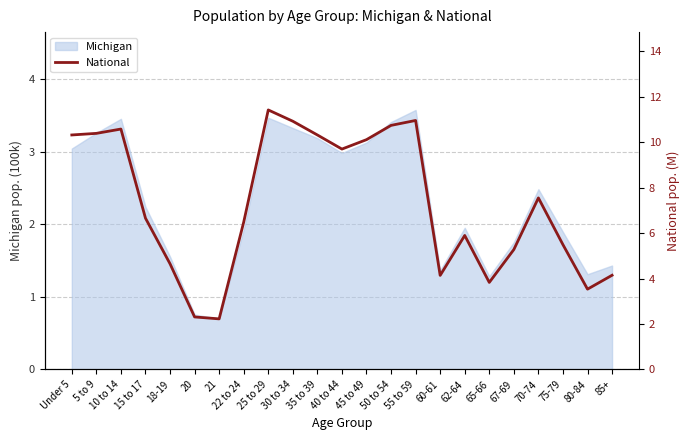

The value of Michigan at 10 to 14 is 3.5. True or false?

True